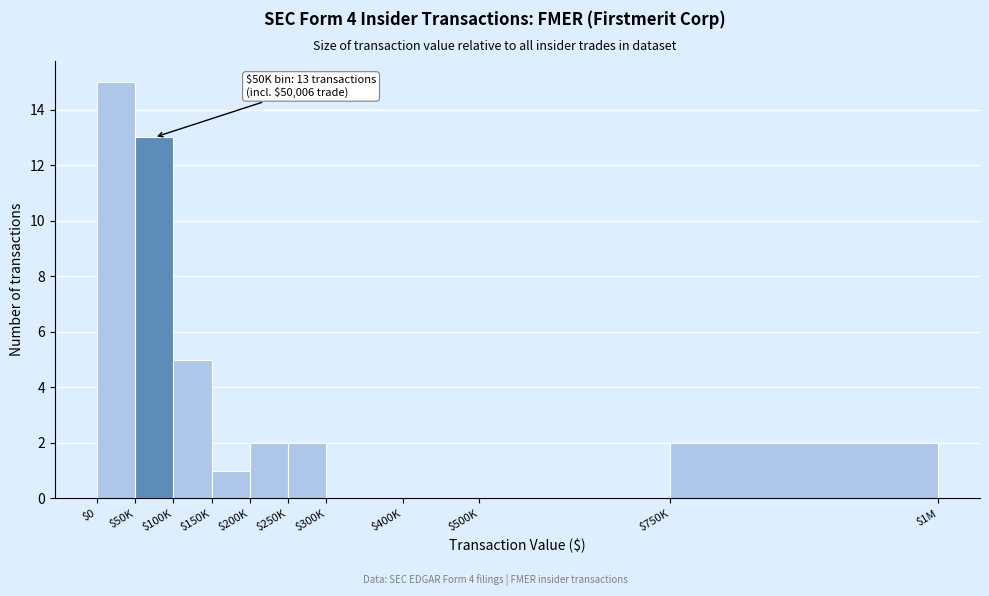

Which label corresponds to the largest value in the chart?

$0